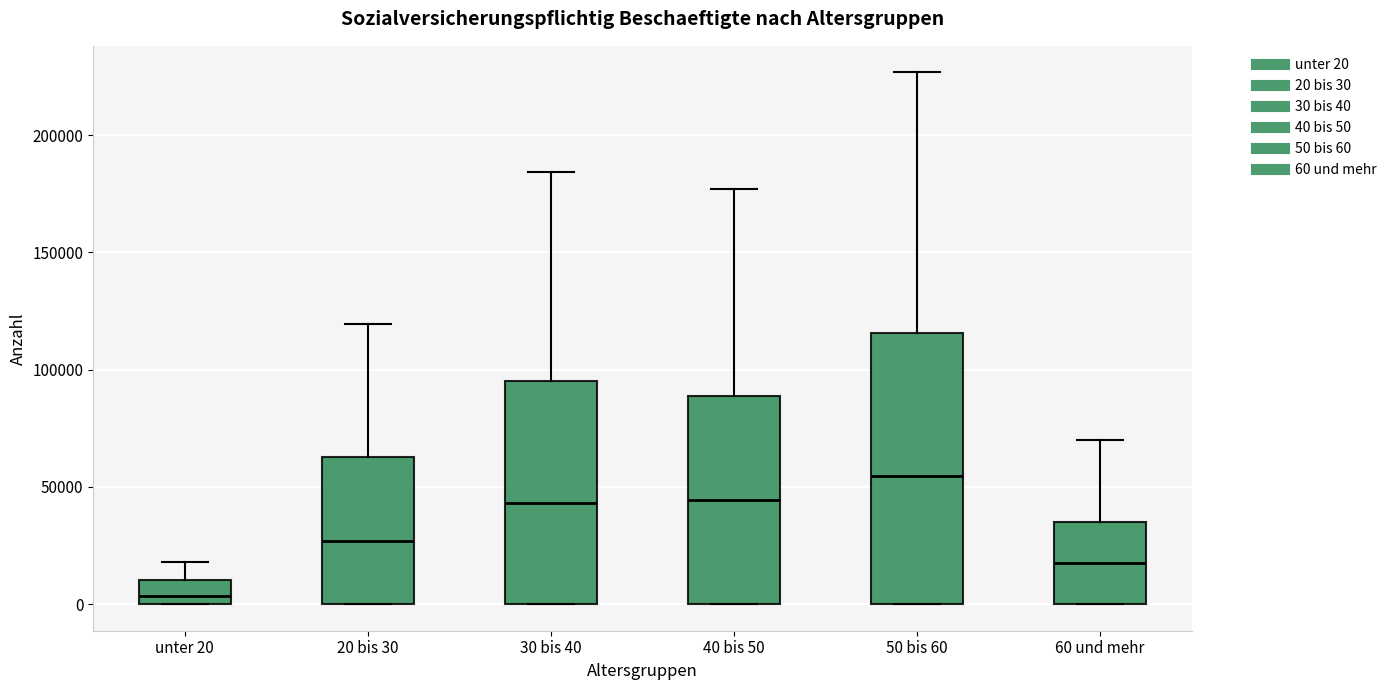

Where does the median line of the box for unter 20 sit on the y-axis? The values are not printed on the chart, so give them approximately, as read against the axis.

5000